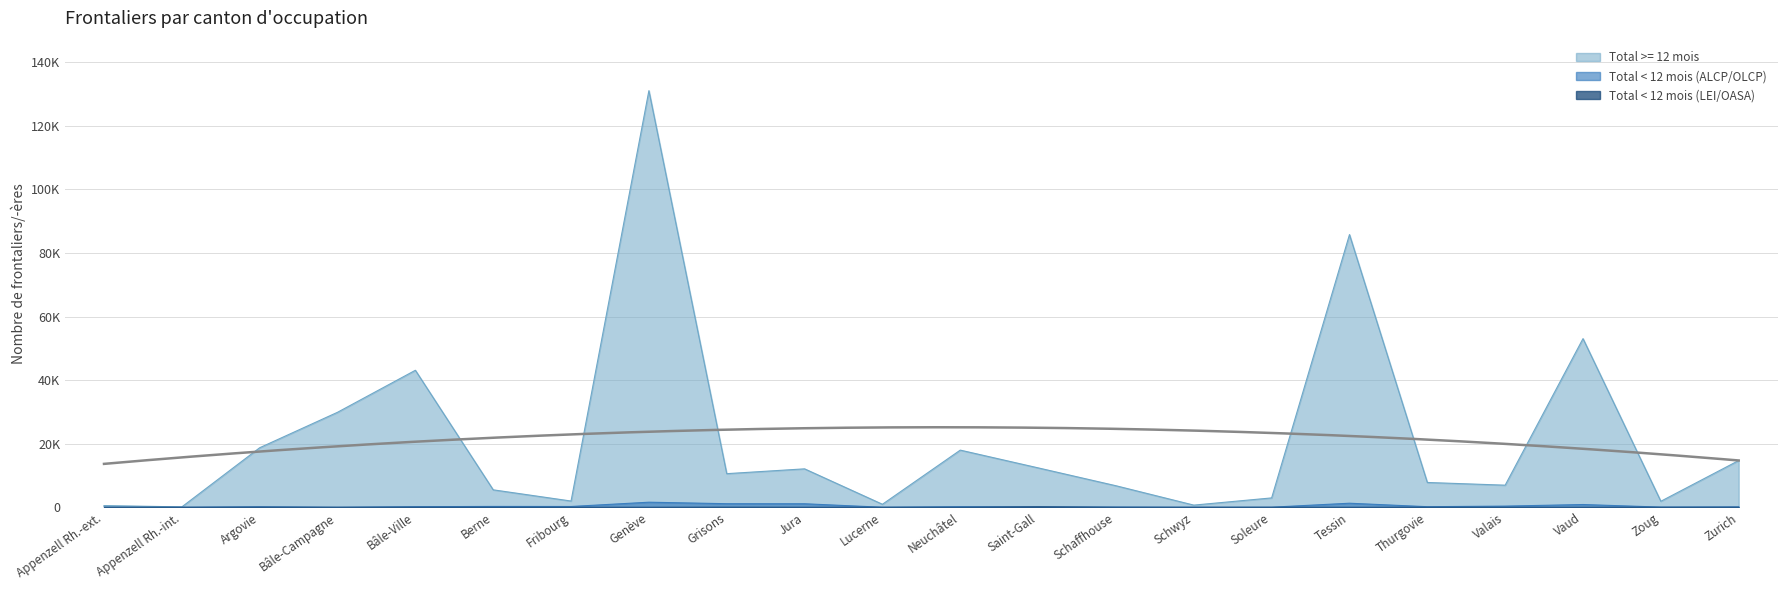

What is the sum of all Total < 12 mois (LEI/OASA) values?

192